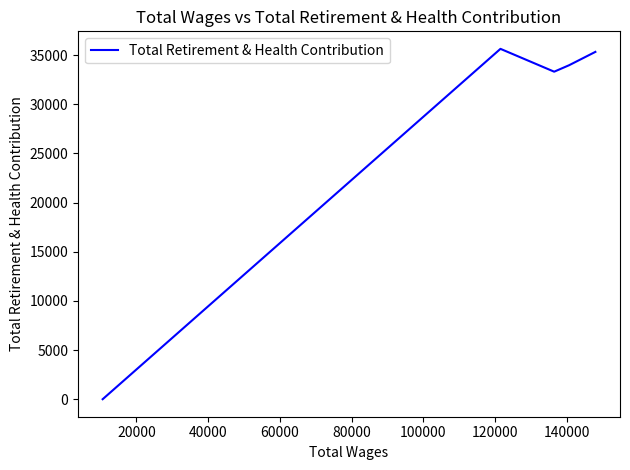

How many interior local valleys (lower than both neighbors) does the data have?

1